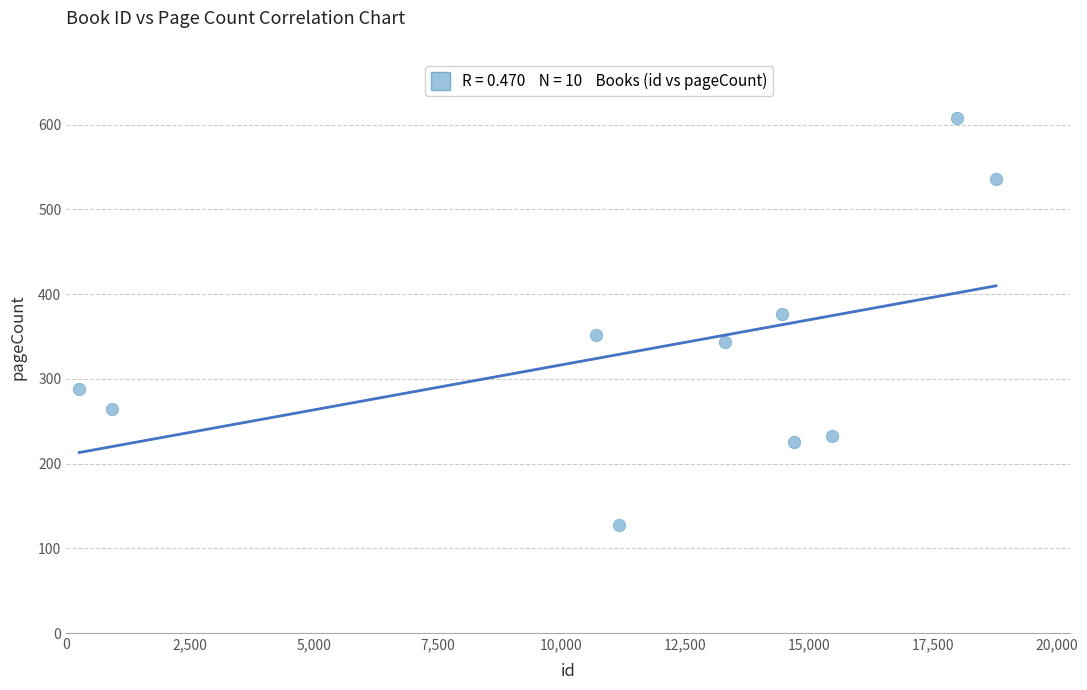

What Y value in the scatter plot is closest to 368?

376